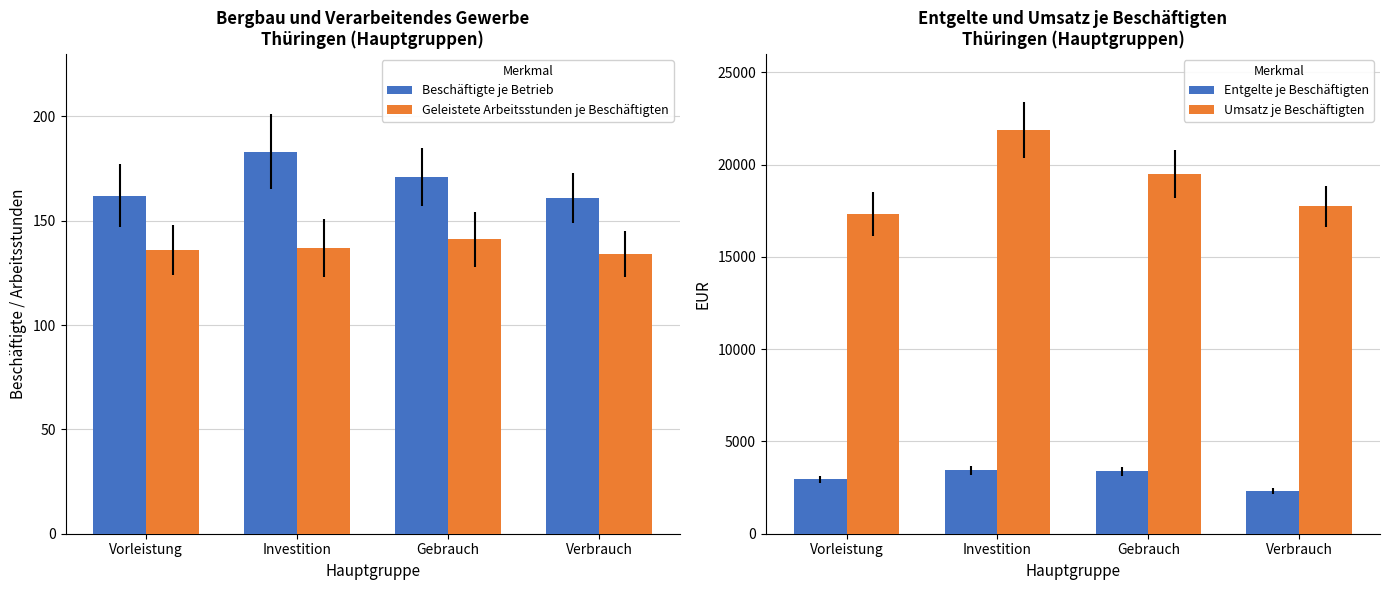

How many groups of bars are there?

4